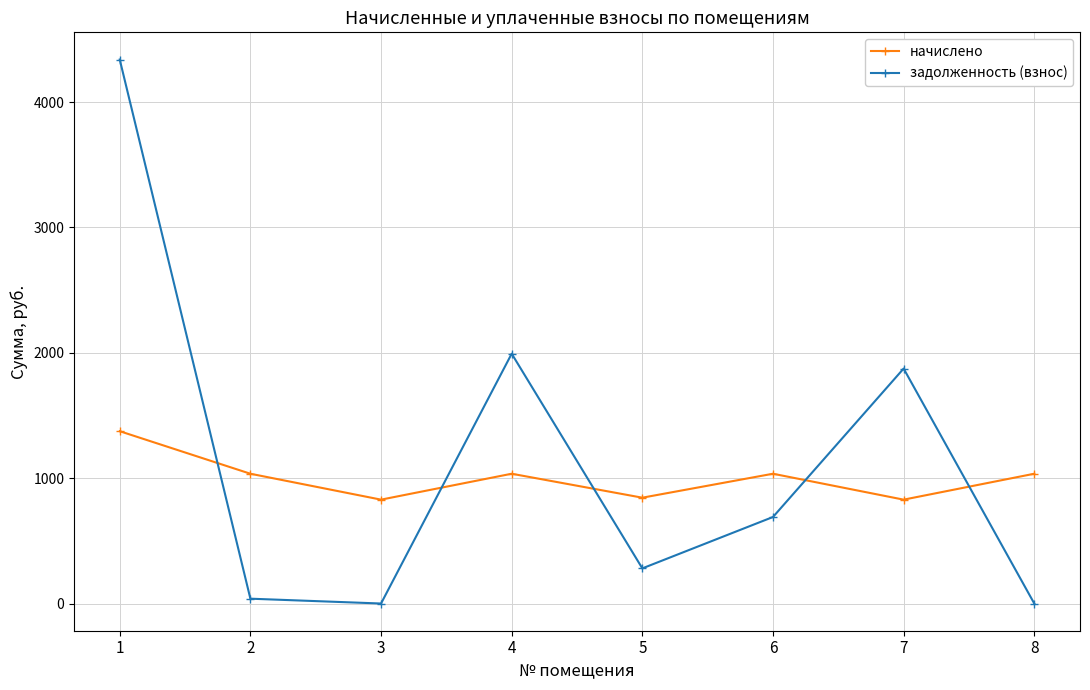

How many lines are shown in the chart?

2